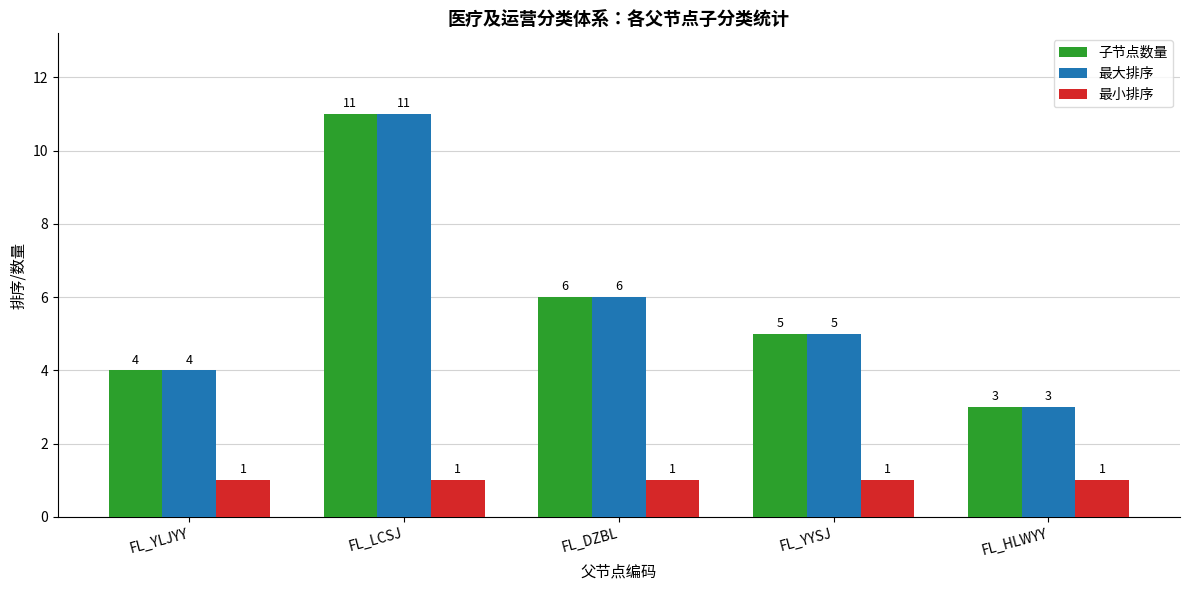

How many 最大排序 values are between 4 and 6?

3